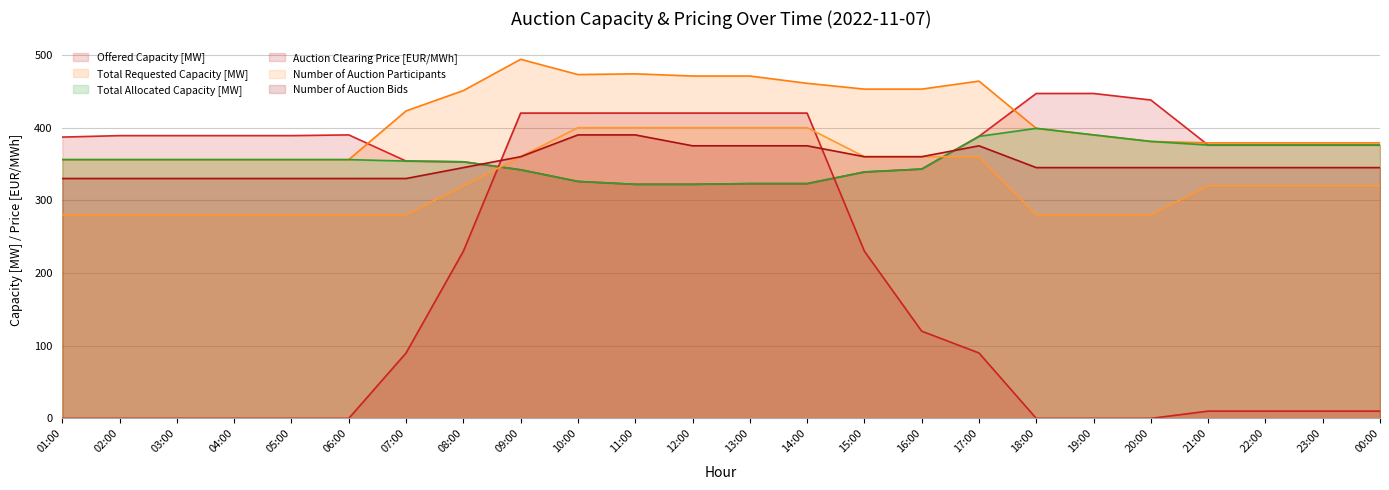

Which series changed the most between 01:00 and 10:00?

Auction Clearing Price [EUR/MWh]